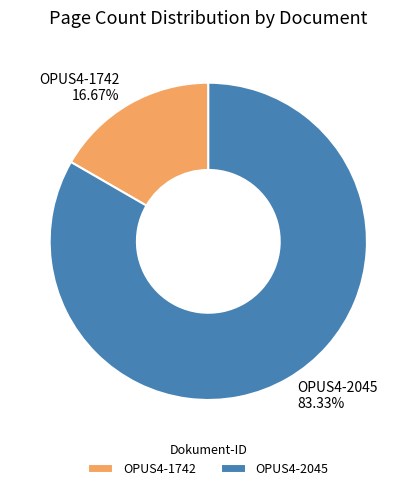

The OPUS4-1742 slice represents 17% of the pie. True or false?

True